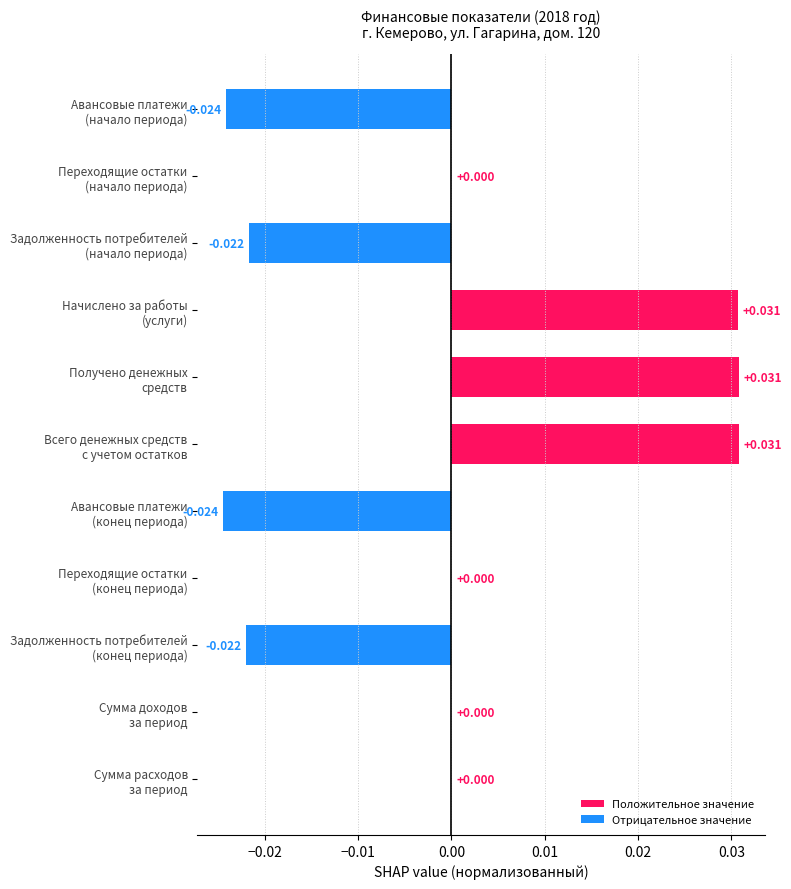

How many values are between 0 and 1?

7